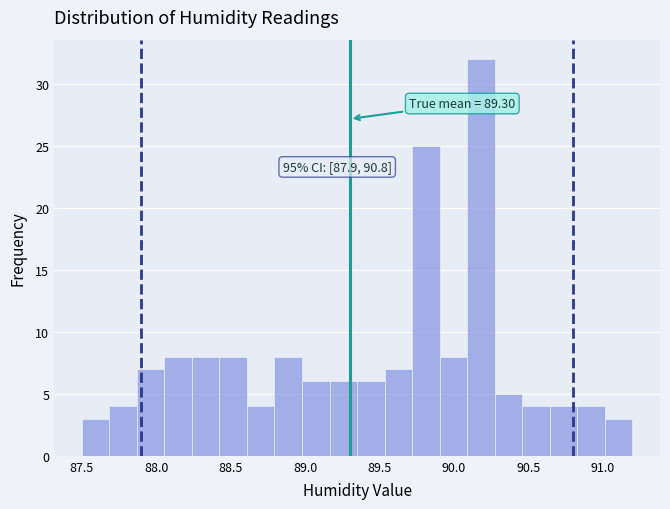

Around what value on the x-axis is the tallest bar? Give the approximate position of its centre, as read against the axis.

90.20